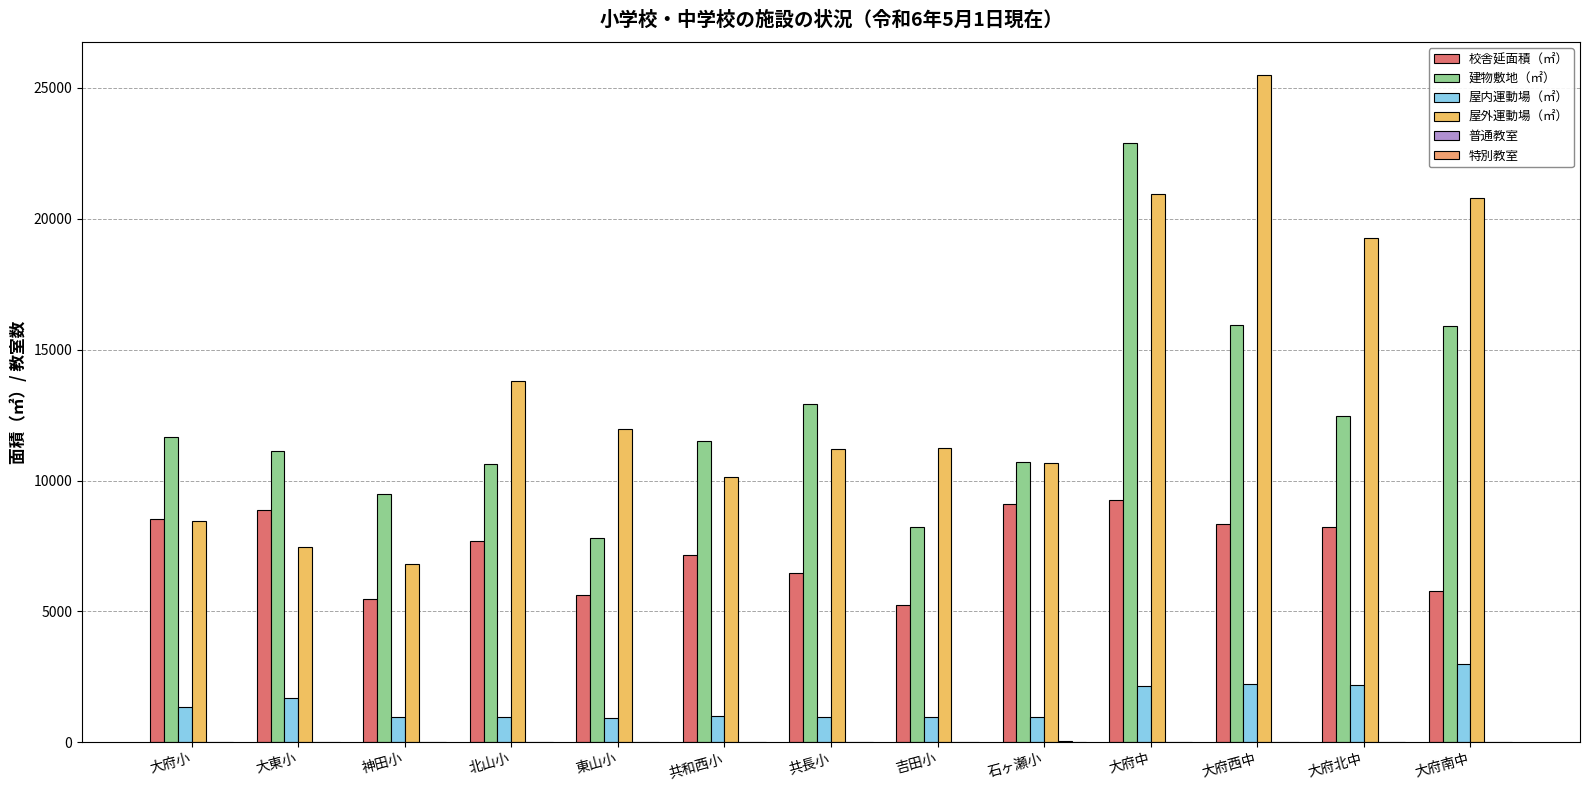

What is the label of the 2nd bar from the left?

大東小